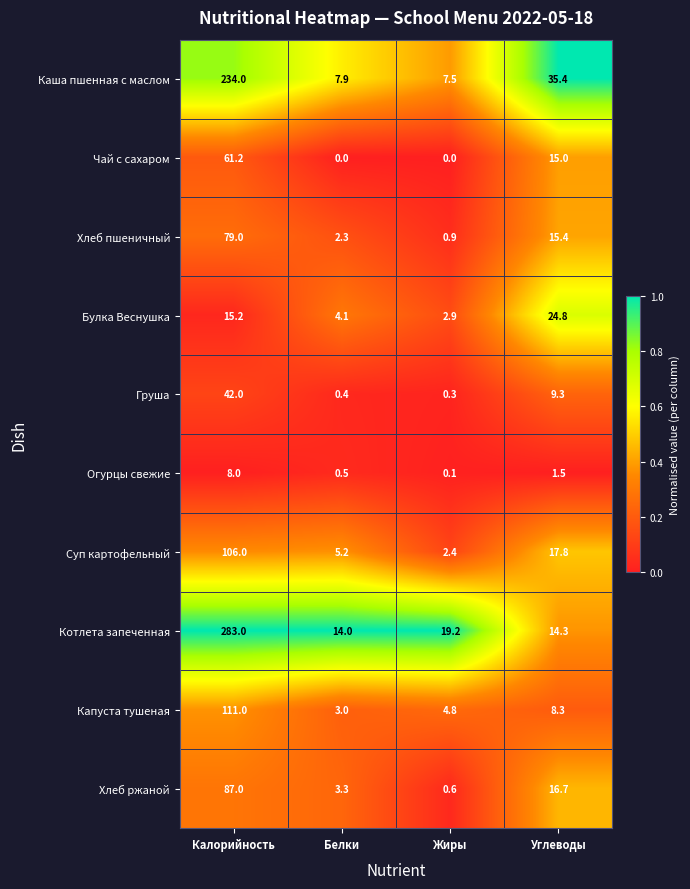

Which label corresponds to the largest value in the chart?

Калорийность